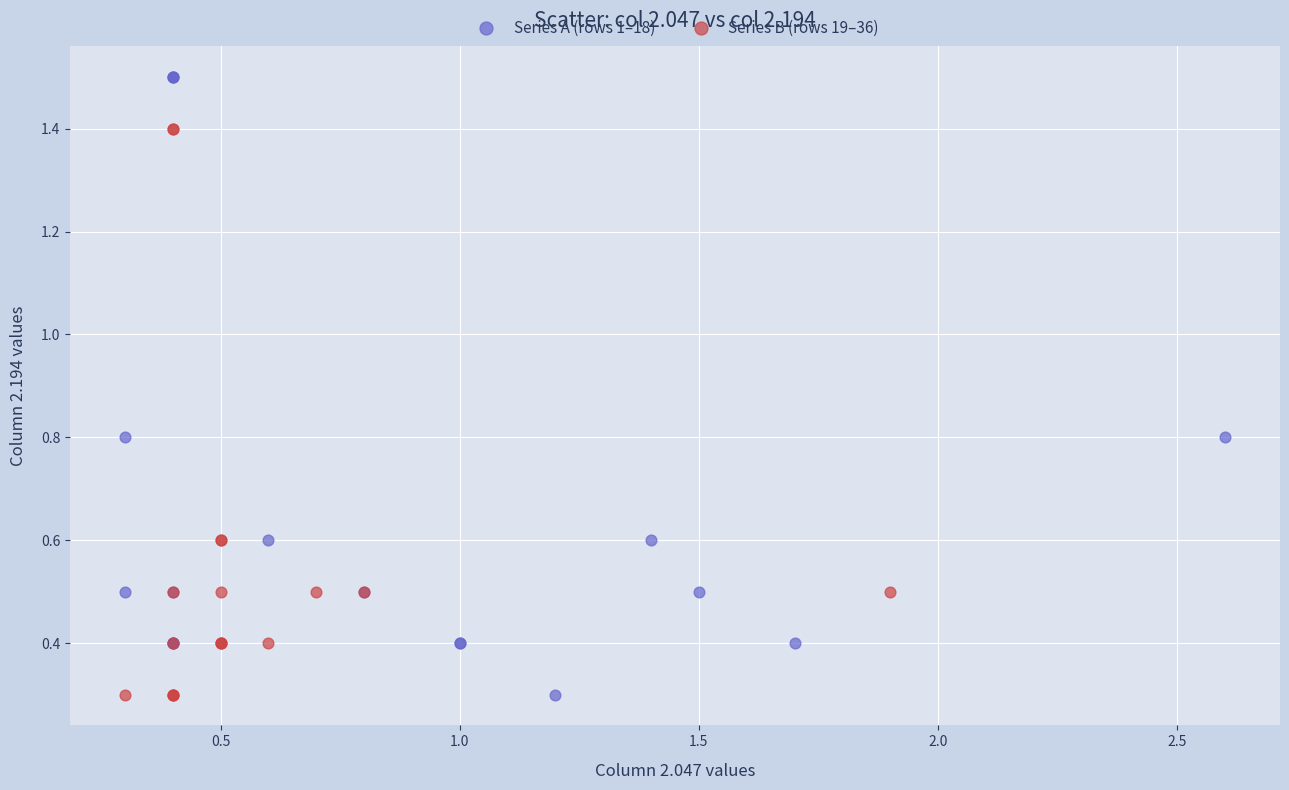

Which series has the widest spread of Y values?

Series A (rows 1–18)